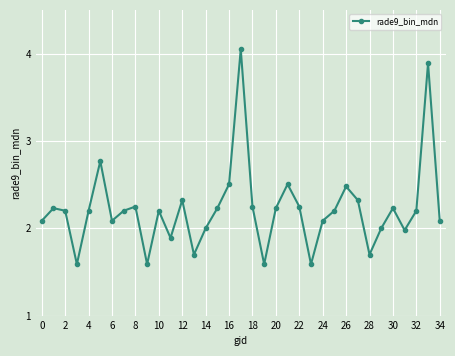

How many points are lower than both their immediate neighbors (excluding endpoints)?

9